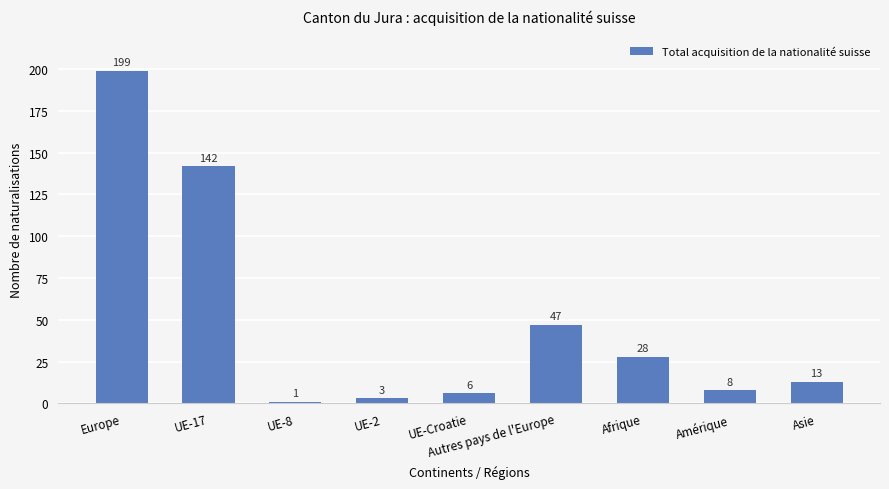

Does the chart contain stacked bars?

No